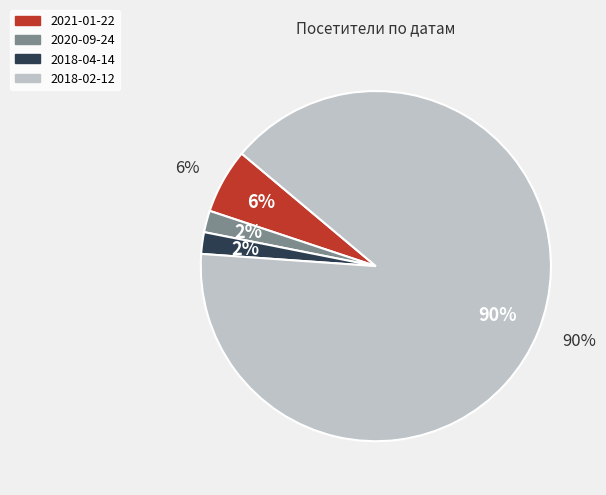

How many slices are in this pie chart?

4